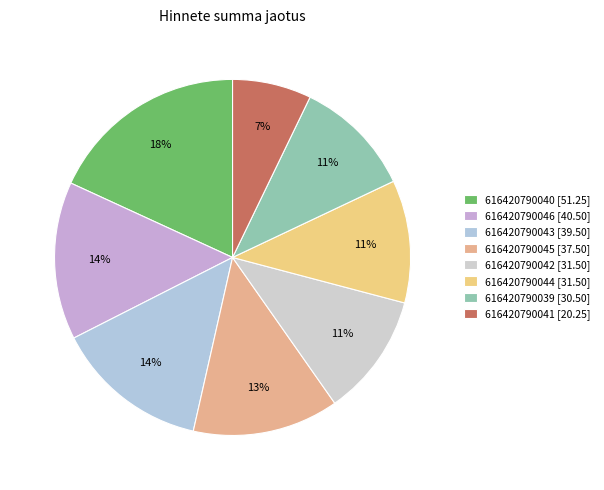

Does 616420790040 account for over 50% of the chart?

No